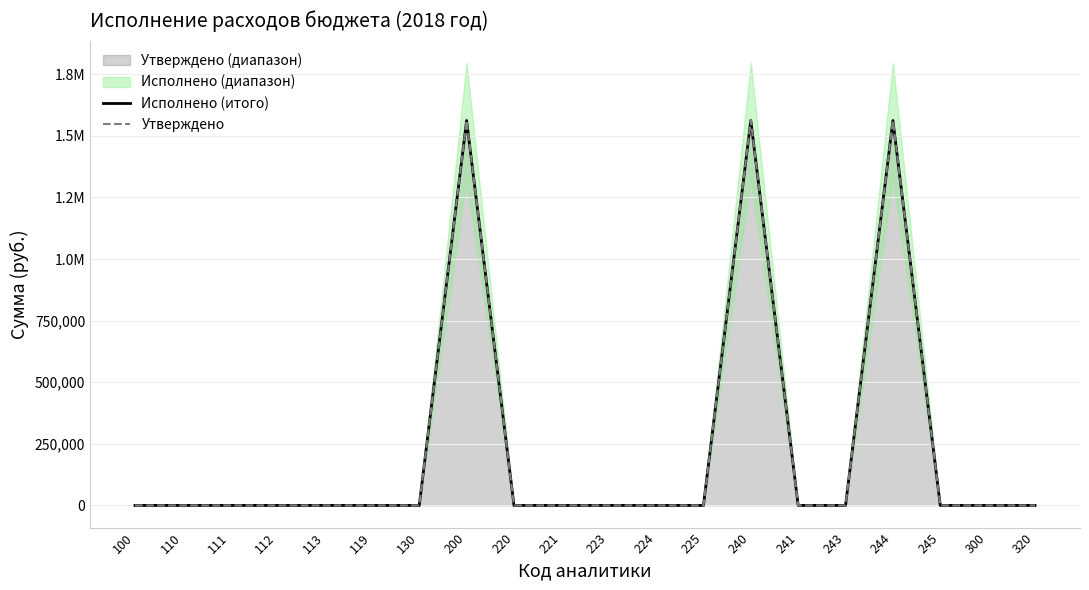

Between 220 and 221, which is larger?

220